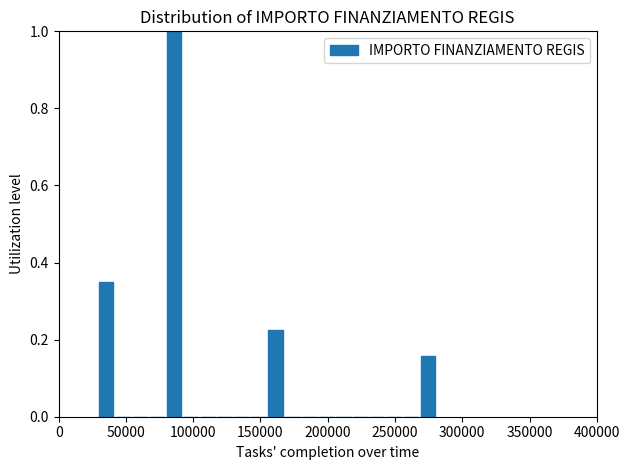

Around what value on the x-axis is the tallest bar? Give the approximate position of its centre, as read against the axis.

85000